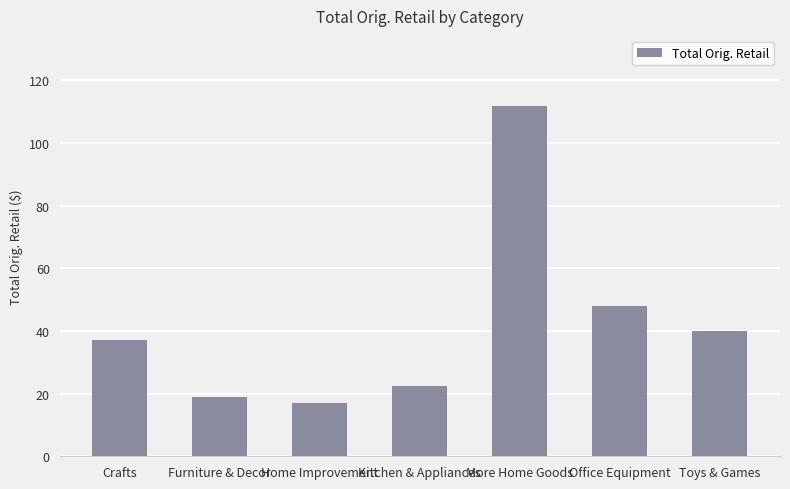

What is the change in value from Furniture & Decor to Kitchen & Appliances?

+3.3